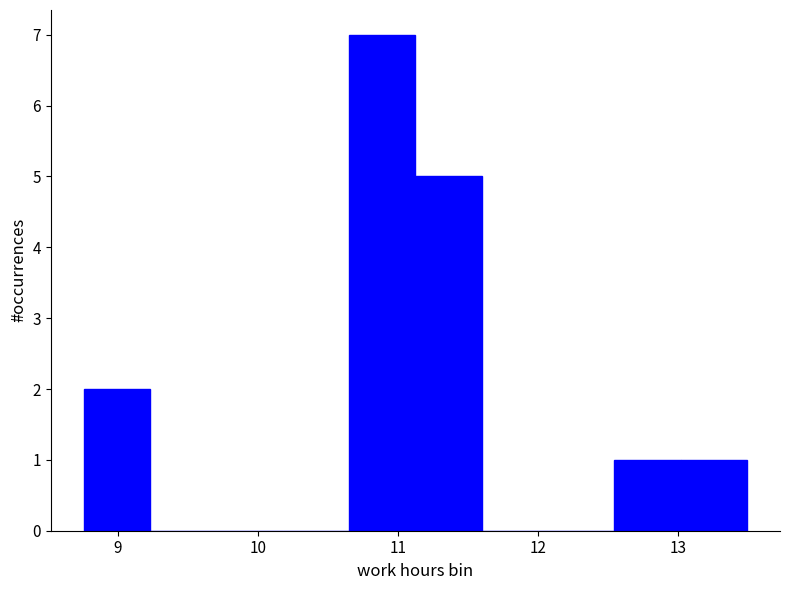

Reading left to right, list every bar in this chart as the range it spans on the x-axis followed by its height. Neither the bar edges nor the heights are printed on the chart, so give them approximately, as read against the axes.

8.8 to 9.2: 2
9.2 to 9.7: 0
9.7 to 10.2: 0
10.2 to 10.7: 0
10.7 to 11.1: 7
11.1 to 11.6: 5
11.6 to 12.1: 0
12.1 to 12.5: 0
12.5 to 13.0: 1
13.0 to 13.5: 1